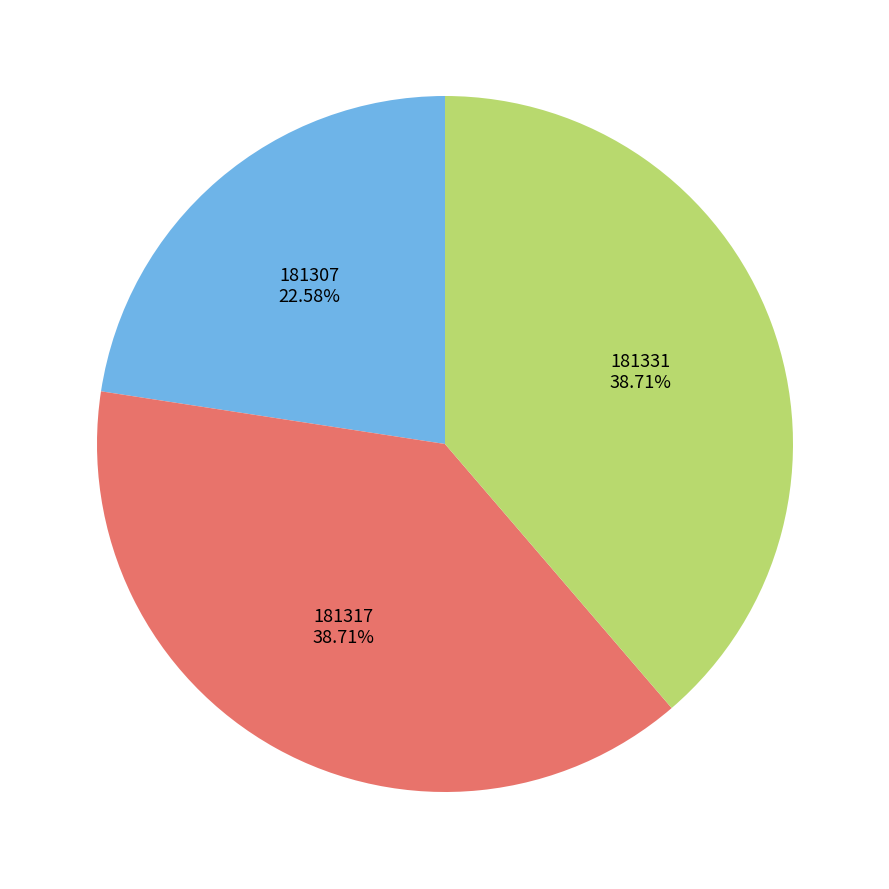

How much of the chart is everything except 181317?

61.3%